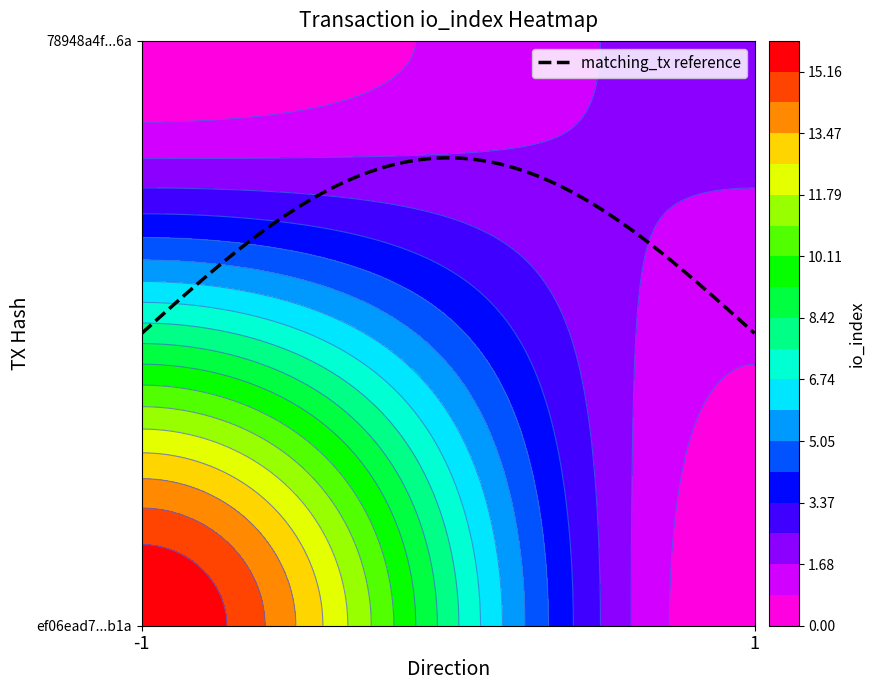

What is the difference between the 78948a4f9a95a66b12296d90e0d0d5ddc375c6a values at direction and io_index?

1